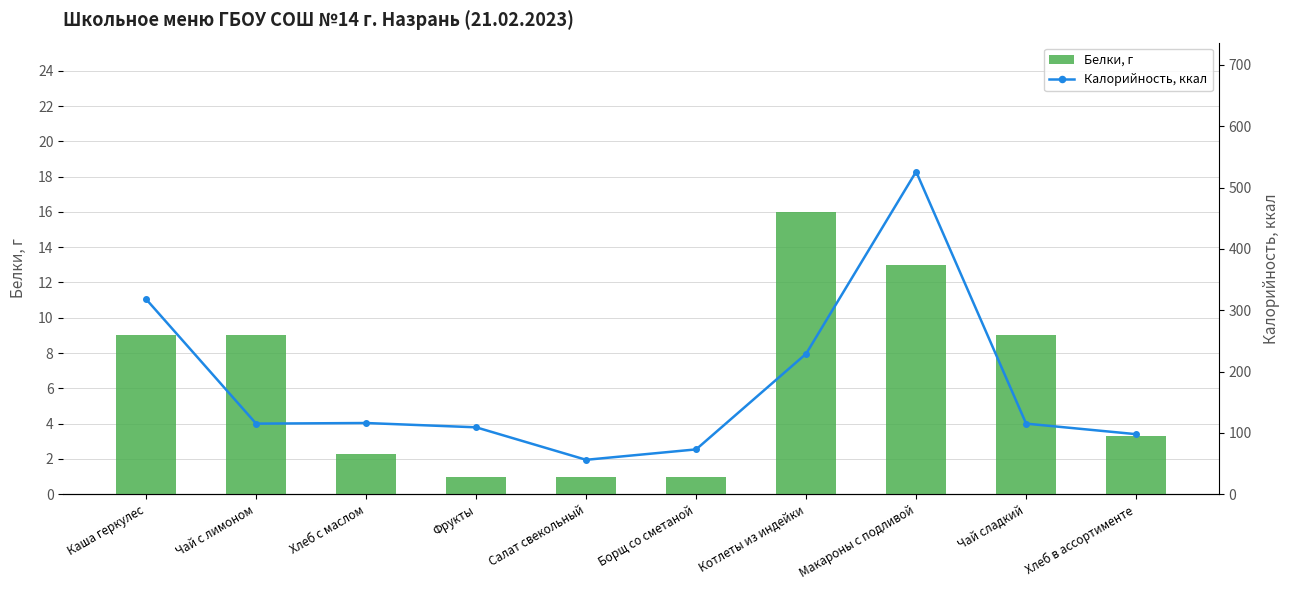

What is the value of the Калорийность, ккал bar at the 3rd from the left?

116.0